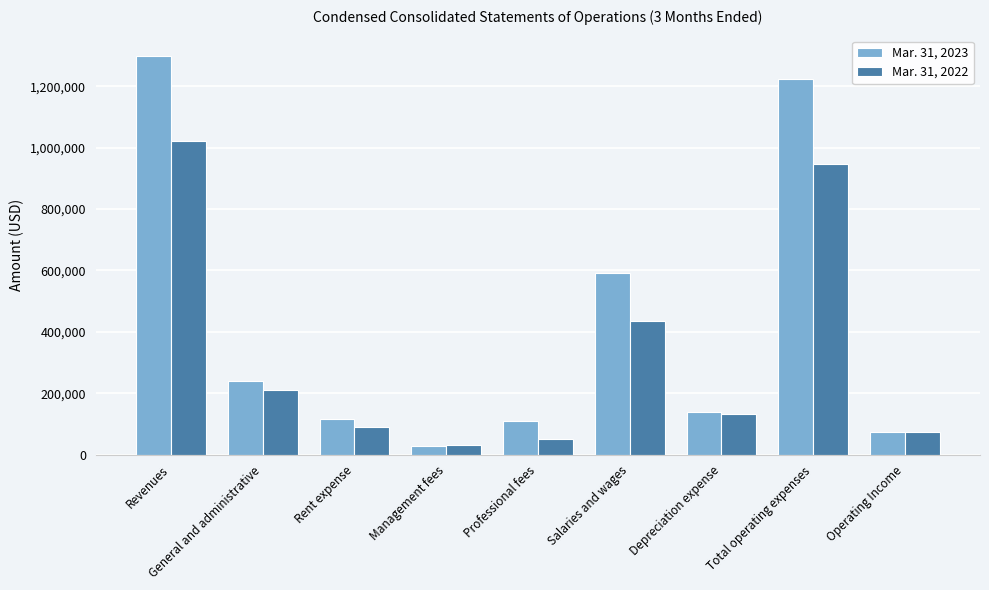

At which label is Mar. 31, 2022 closest to 526657?

Salaries and wages